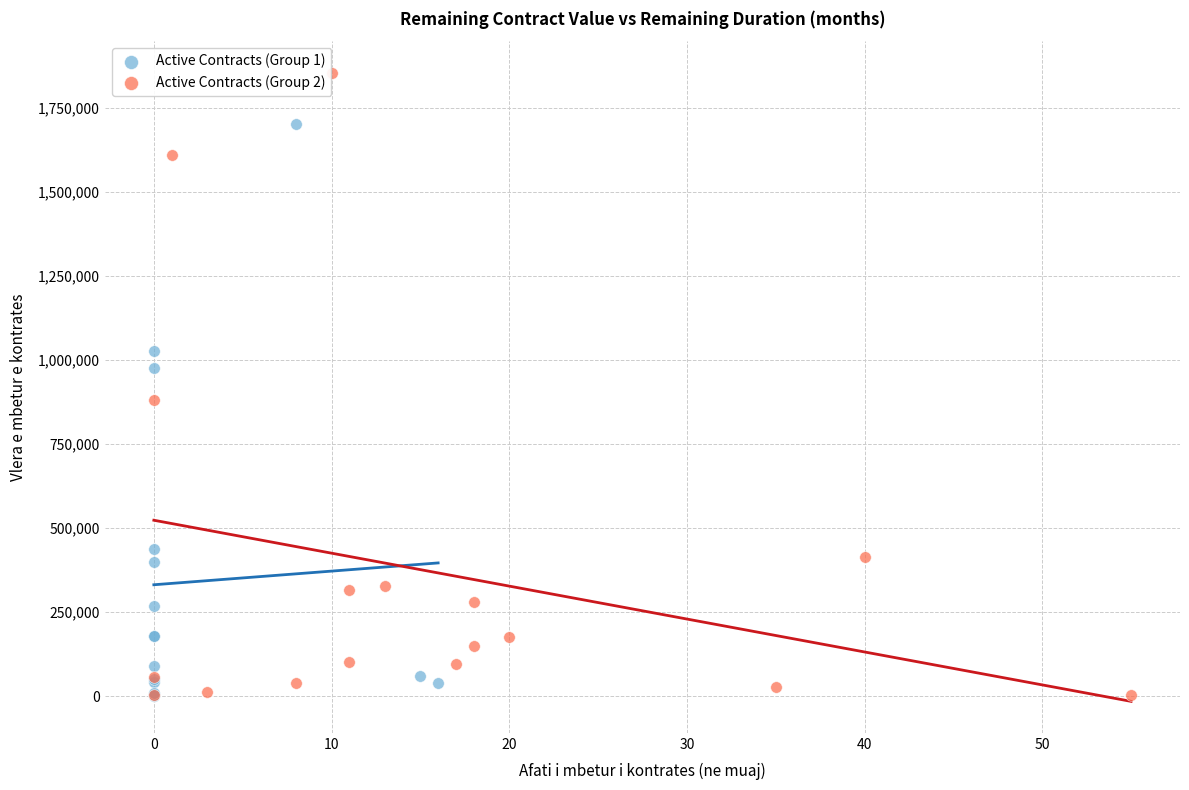

Which series has the largest Y range (max minus min)?

Active Contracts (Group 2)